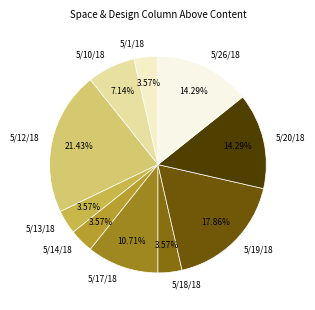

To the nearest percent, what portion does 5/17/18 represent?

11%